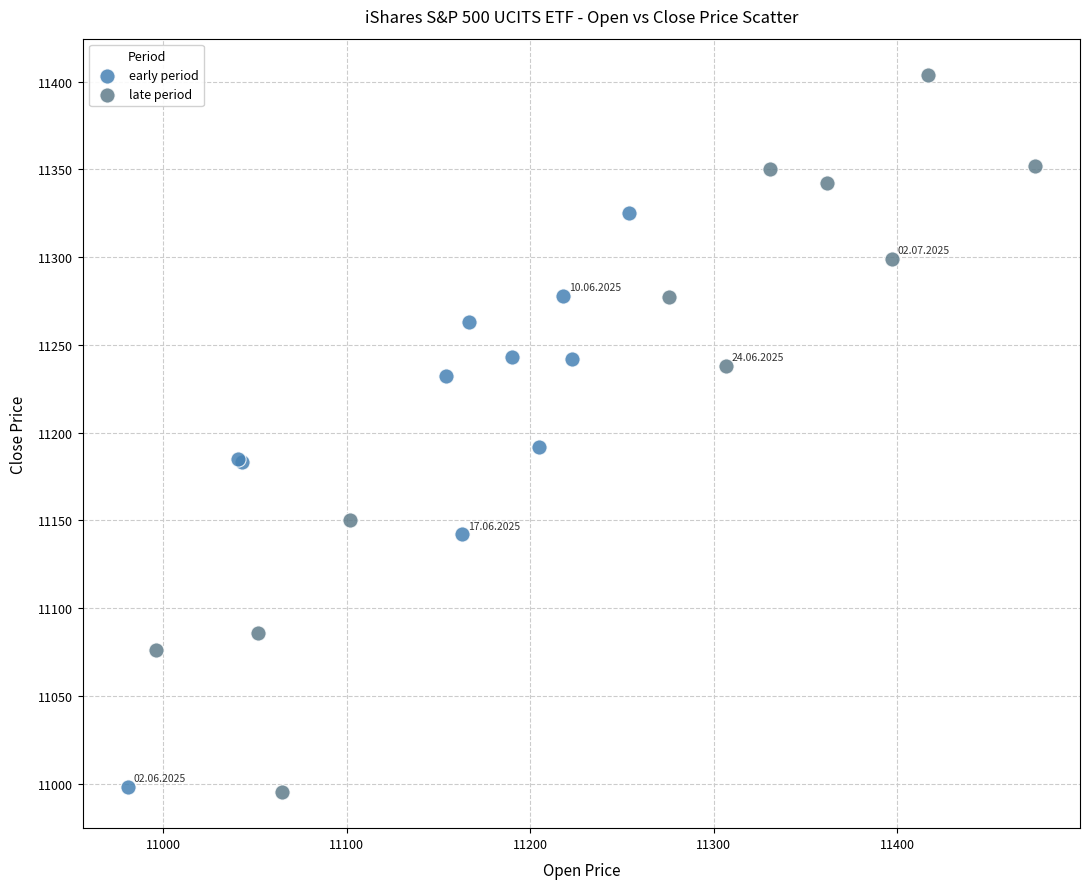

Which series contains the highest Y value?

late period